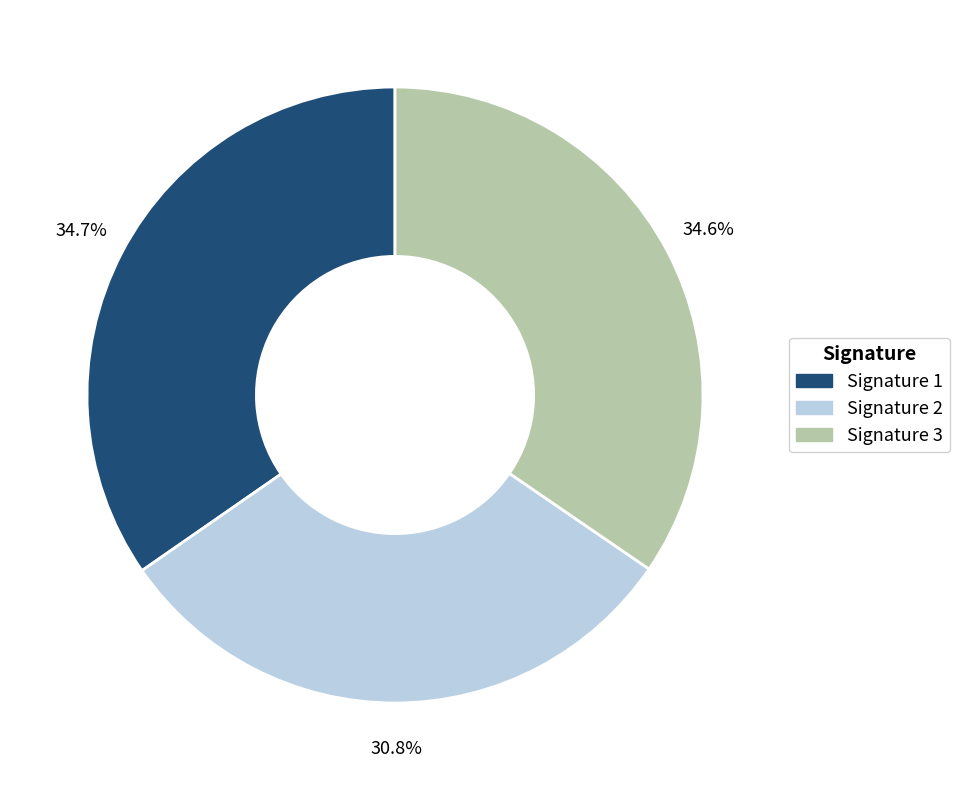

Count the number of slices in the pie.

3